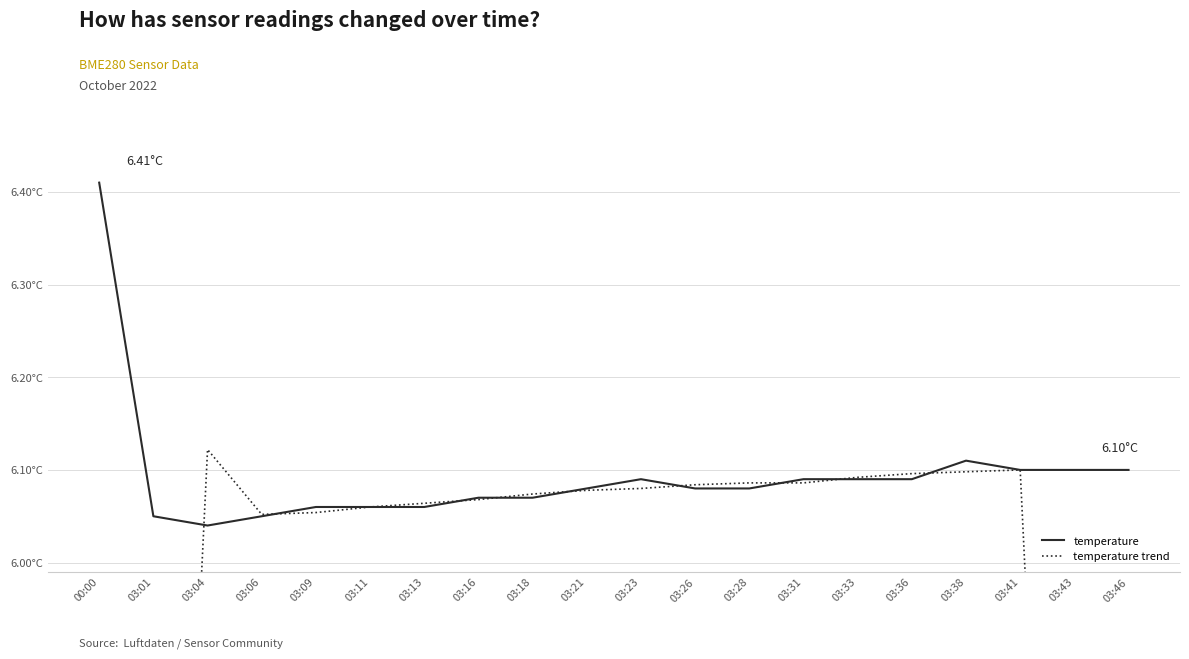

How many lines are shown in the chart?

2